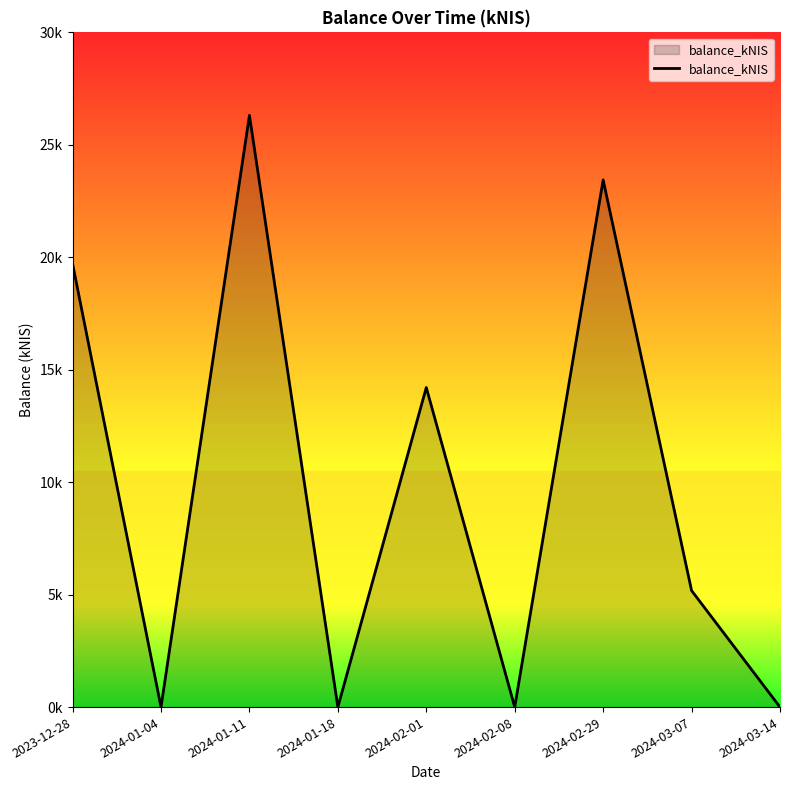

Is this an area chart (filled region under the line)?

Yes